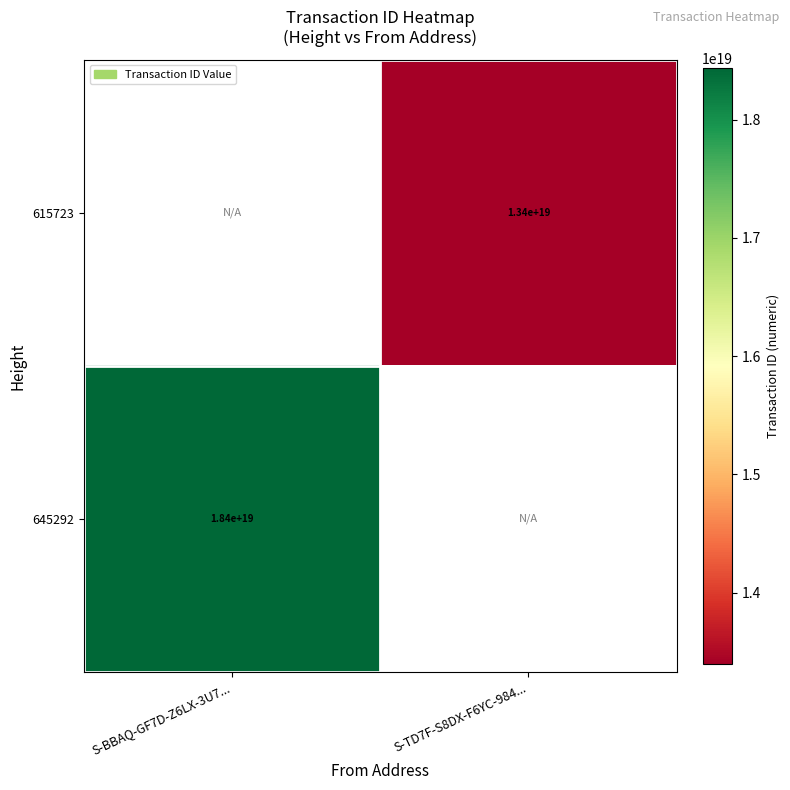

How many series are shown in this chart?

2